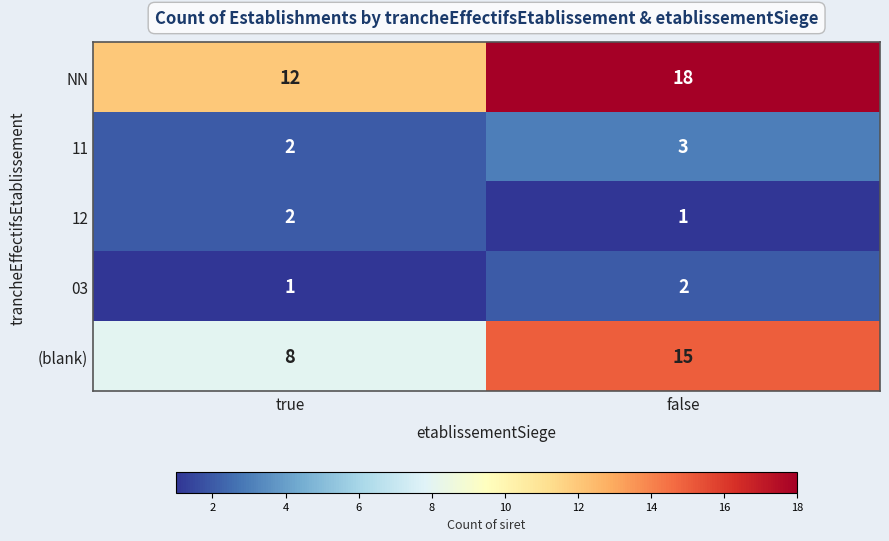

Which series has the largest total across all categories?

NN